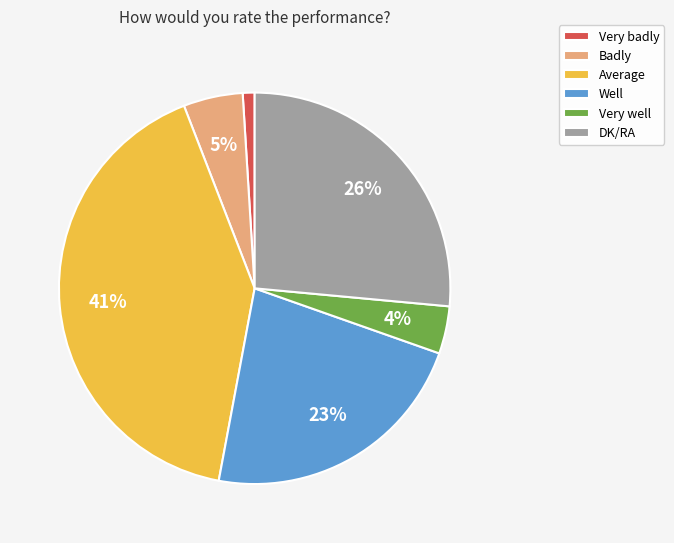

The Average slice represents 34% of the pie. True or false?

False